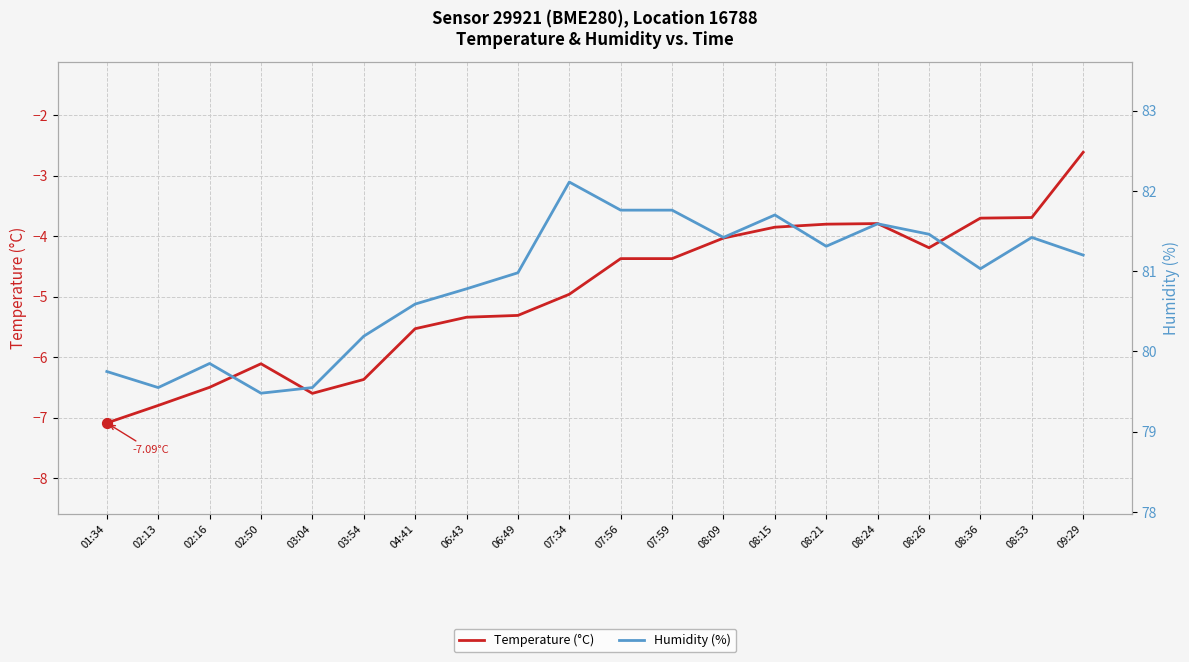

At how many categories does at least one series exceed 12?

20